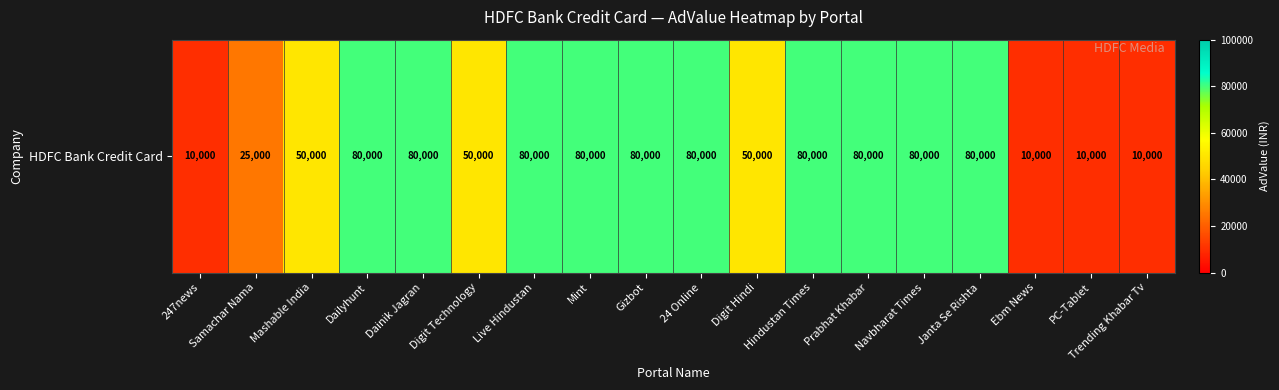

Rank the categories by value from lowest to highest.

247news, Ebm News, PC-Tablet, Trending Khabar Tv, Samachar Nama, Mashable India, Digit Technology, Digit Hindi, Dailyhunt, Dainik Jagran, Live Hindustan, Mint, Gizbot, 24 Online, Hindustan Times, Prabhat Khabar, Navbharat Times, Janta Se Rishta